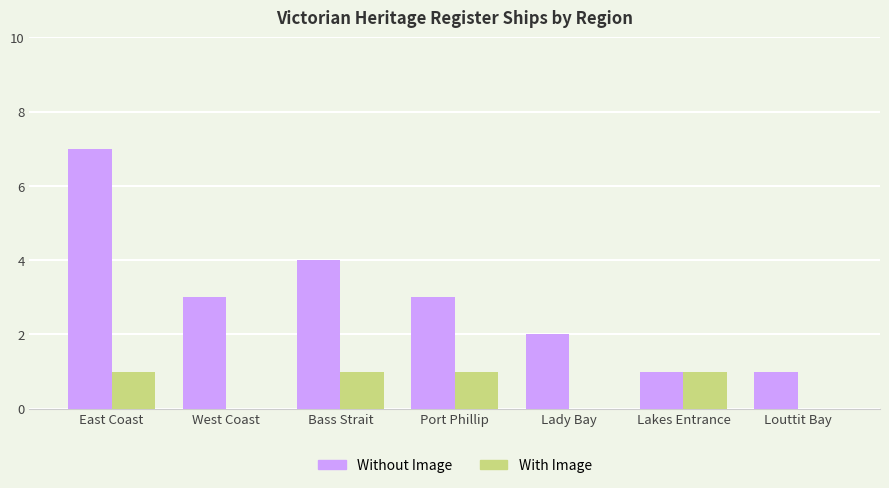

Between Port Phillip and Lakes Entrance, which series saw the biggest shift?

Without Image